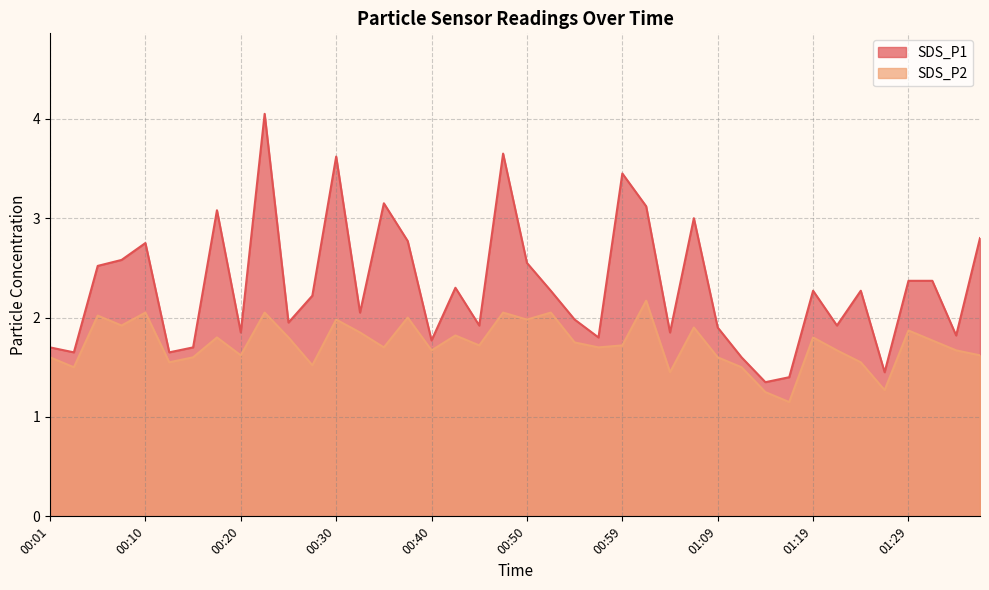

What is the label of the 38th point from the right?

00:05